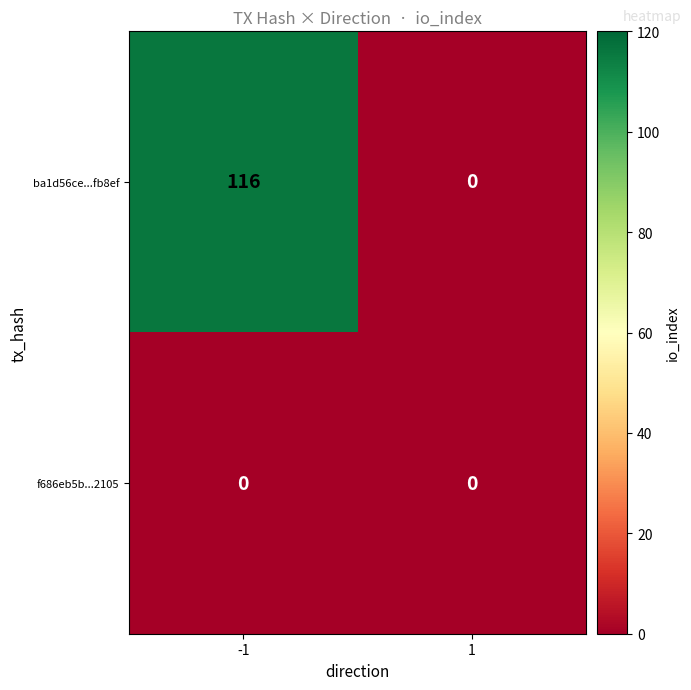

List the series in order of their peak value, highest first.

ba1d56ce...fb8ef, f686eb5b...2105